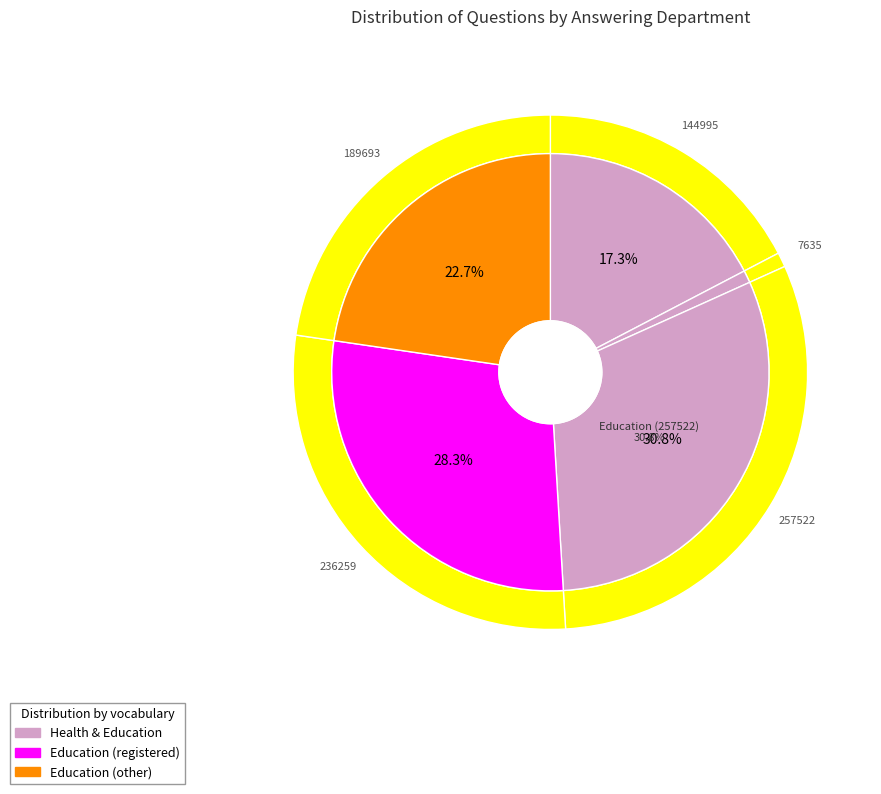

What percentage is the Education (236259) slice, to the nearest percent?

28%